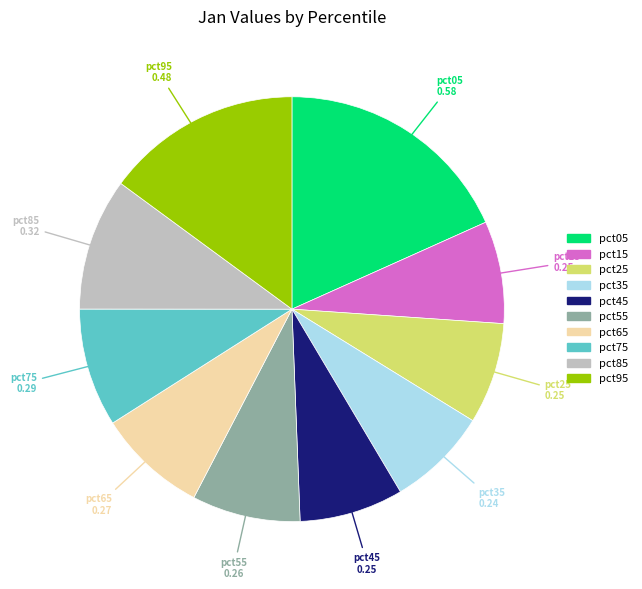

Is it true that pct15 is 8% of the pie?

True